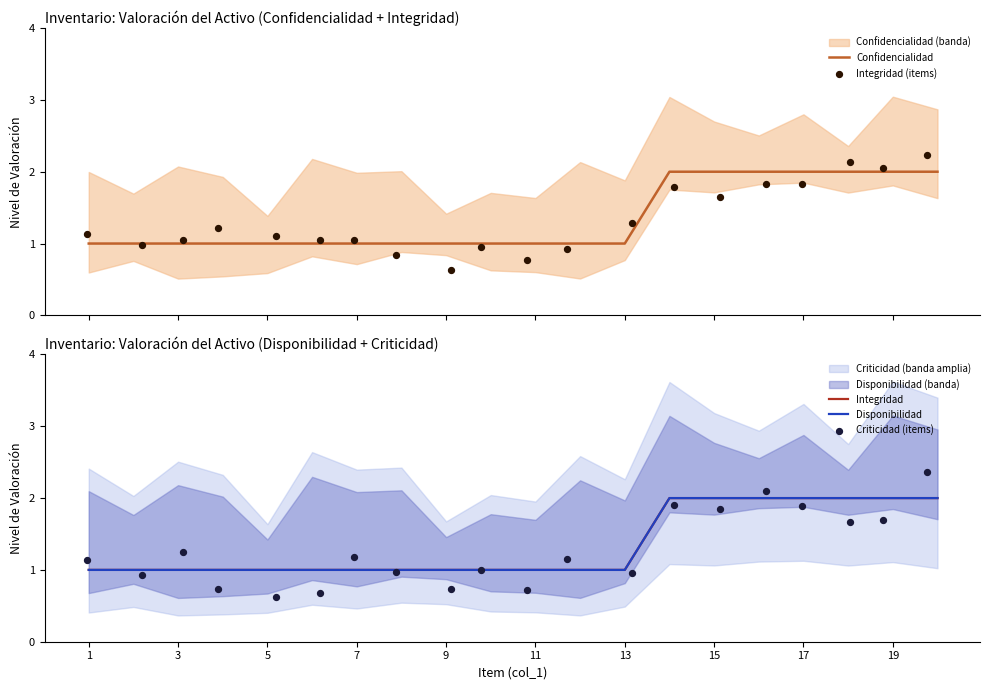

Which series contains the highest Y value?

Criticidad (items)